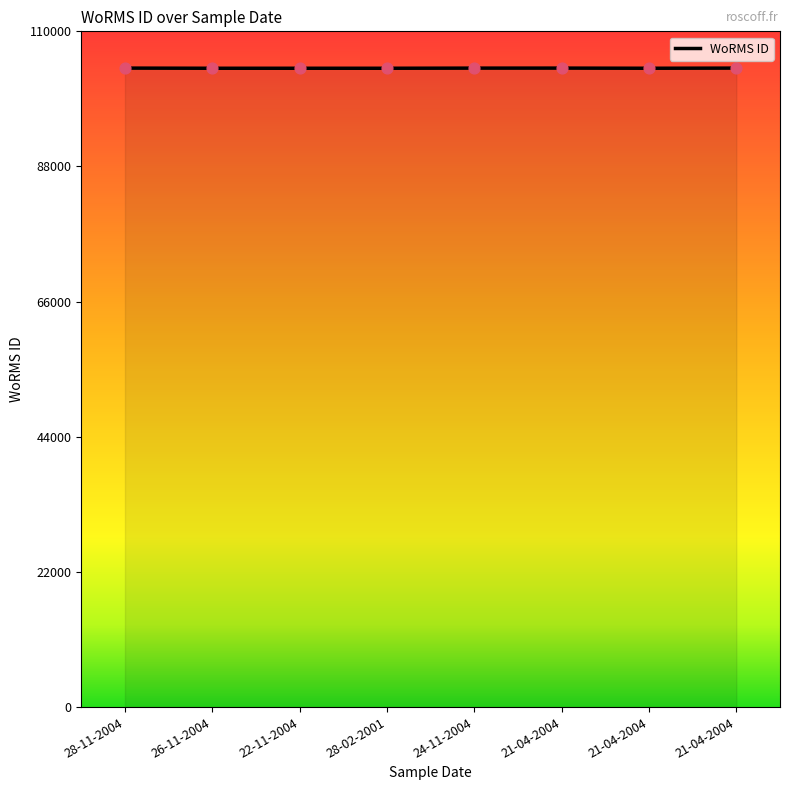

How many lines are shown in the chart?

1